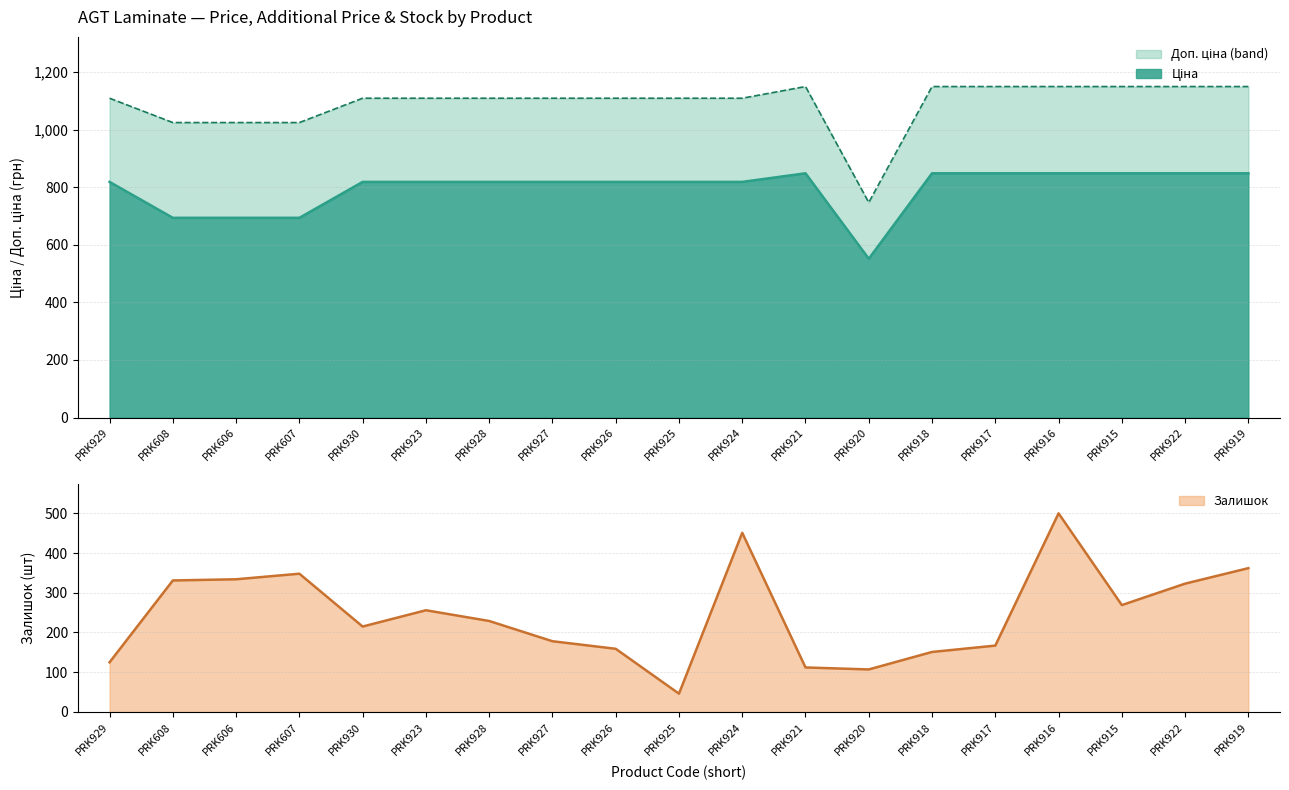

True or false: Залишок has a value of 256.0 at PRK923.

True